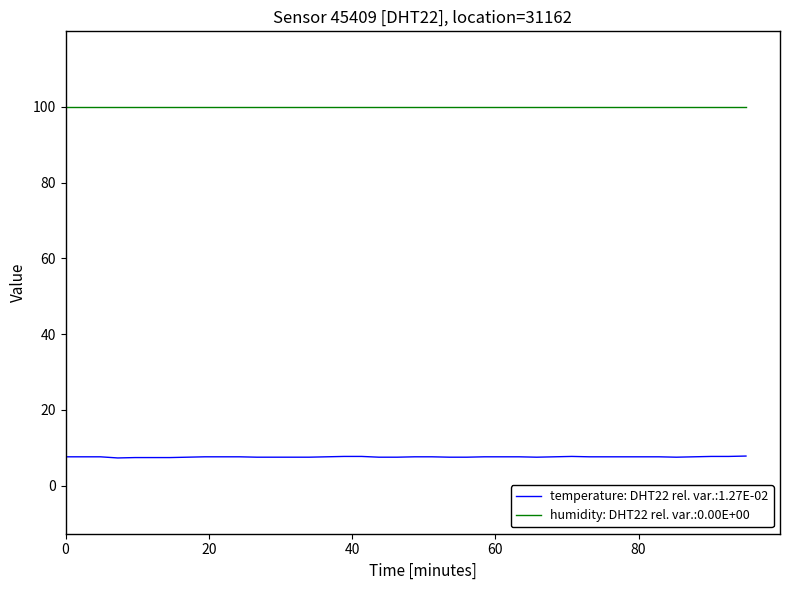

What is the minimum value shown in the chart?

7.3